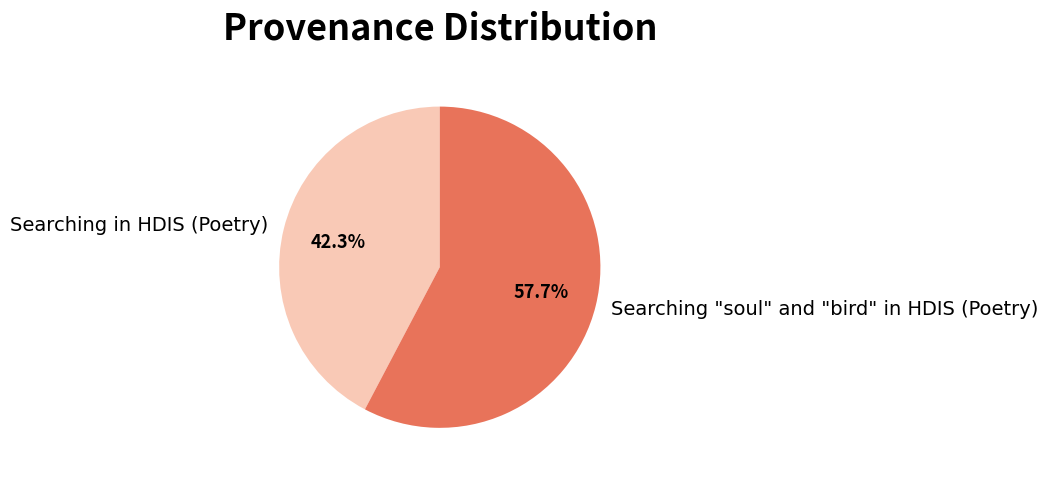

Does Searching "soul" and "bird" in HDIS (Poetry) represent more than half of the total?

Yes